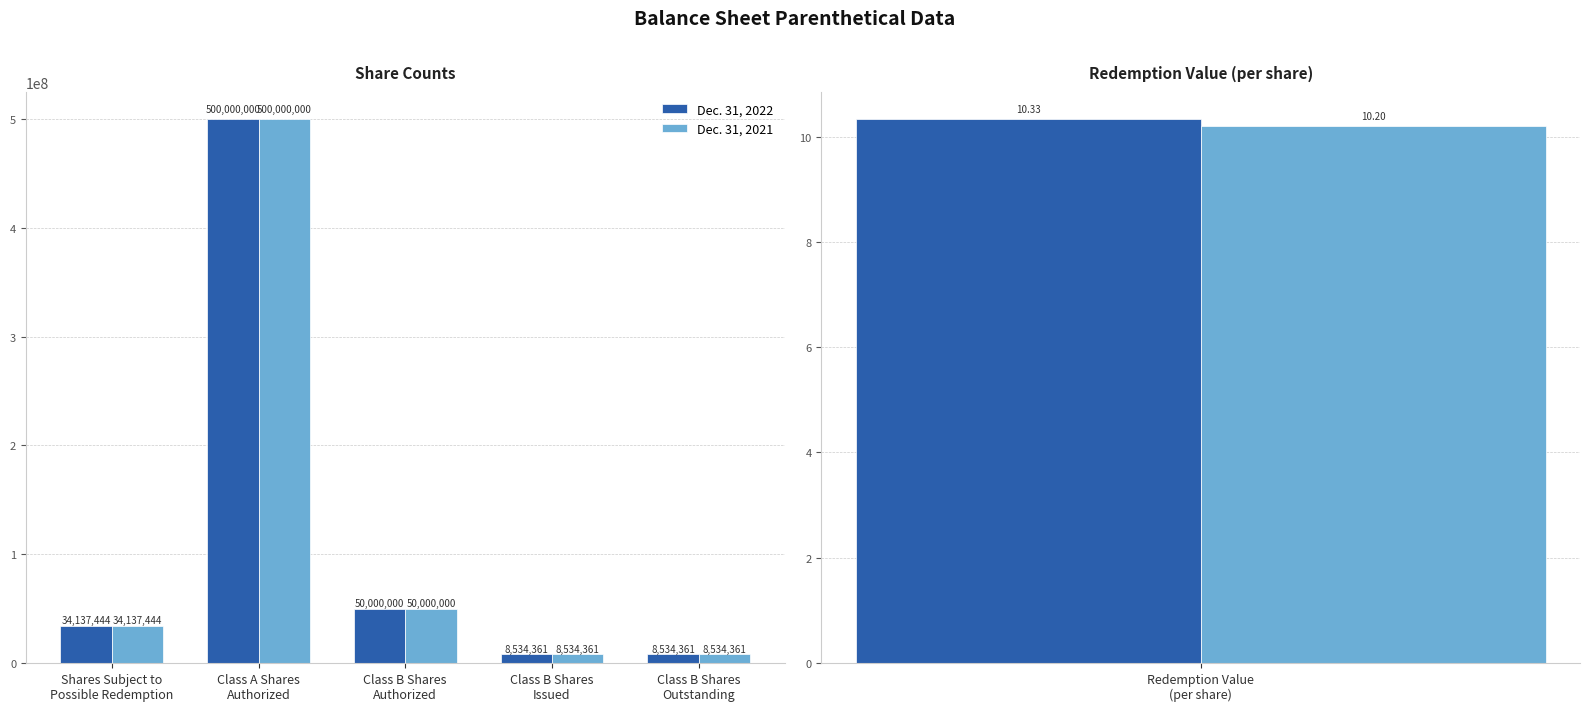

What is the label of the 1st bar from the right?

Class B Shares
Outstanding